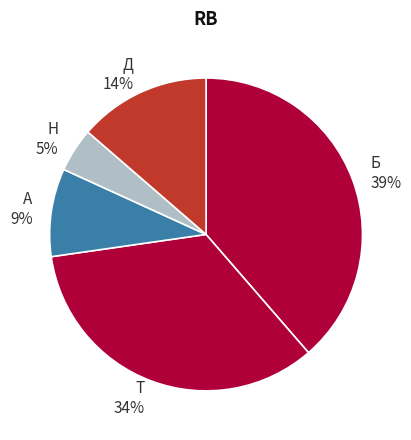

Rank the categories by value from lowest to highest.

Н 5%, А 9%, Д 14%, Т 34%, Б 39%